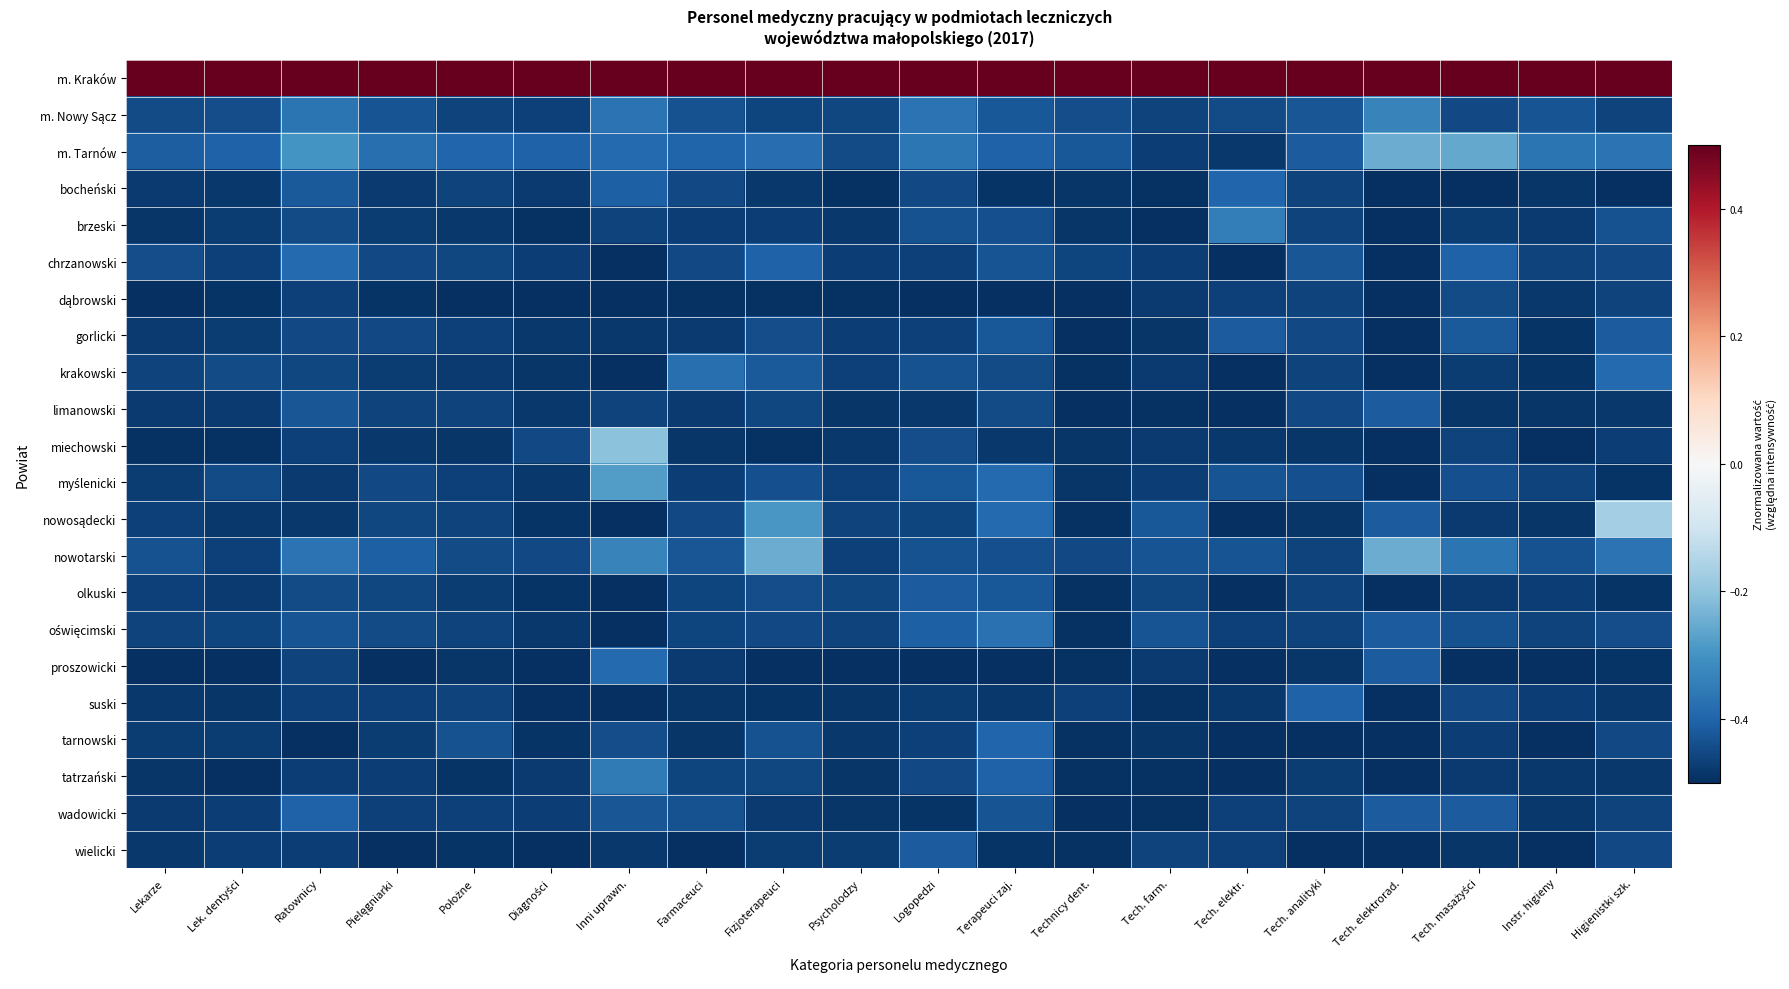

What is the spread (max minus min) of values at Pielęgniarki?

1.0